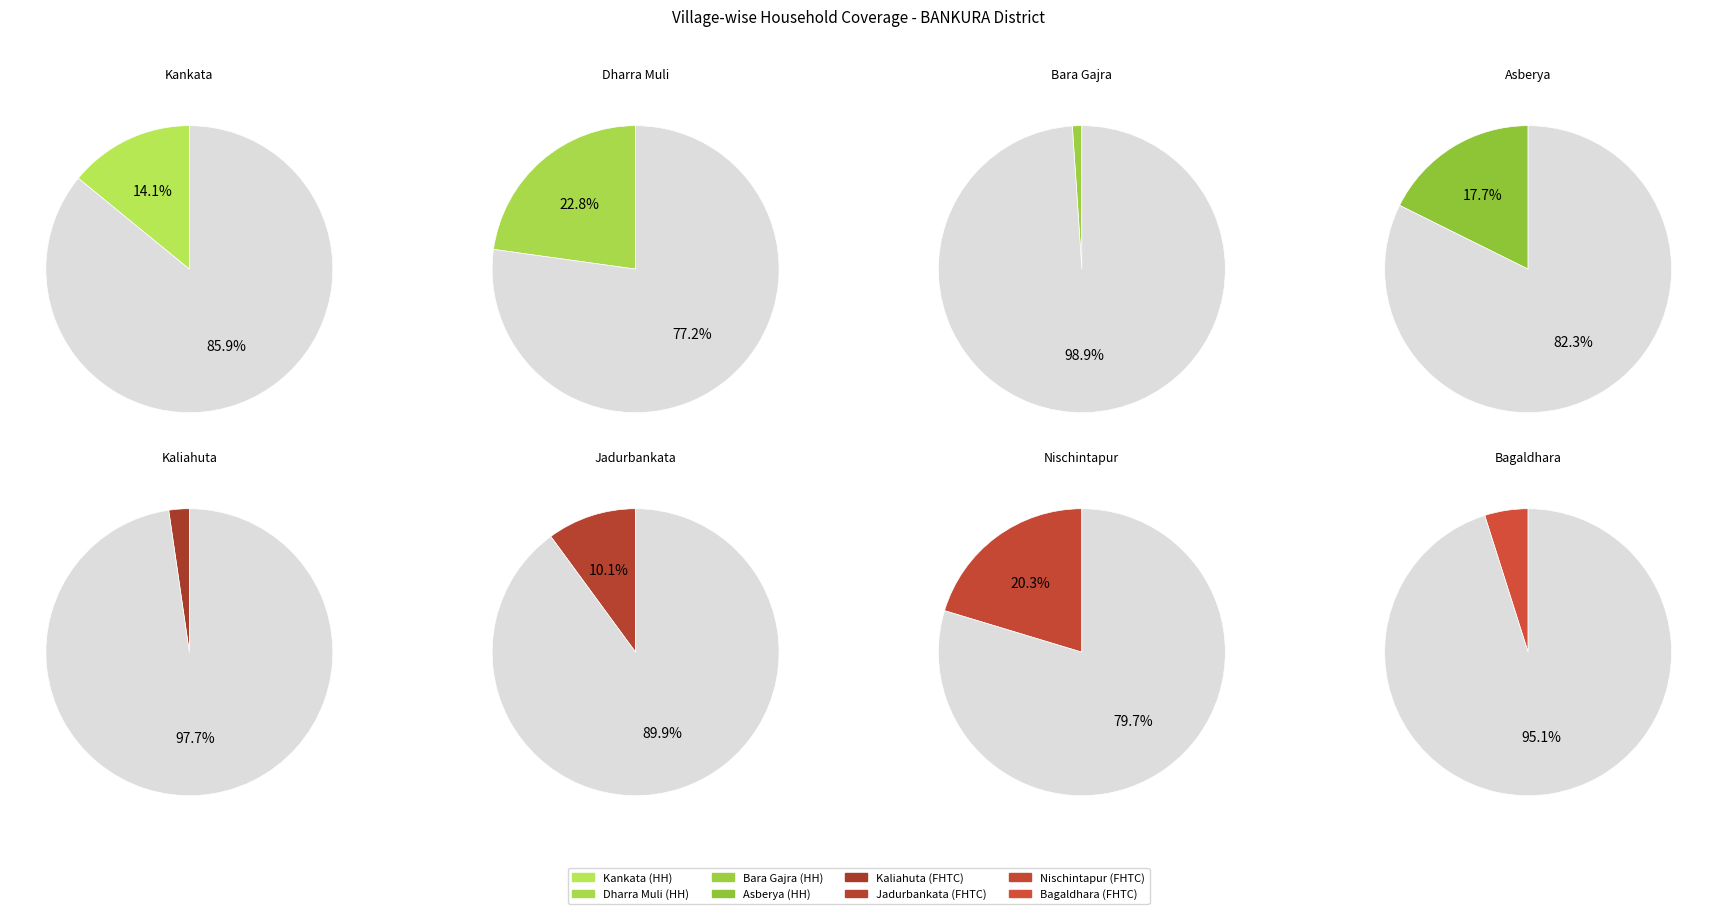

Is it true that Dharra Muli is 39% of the pie?

False